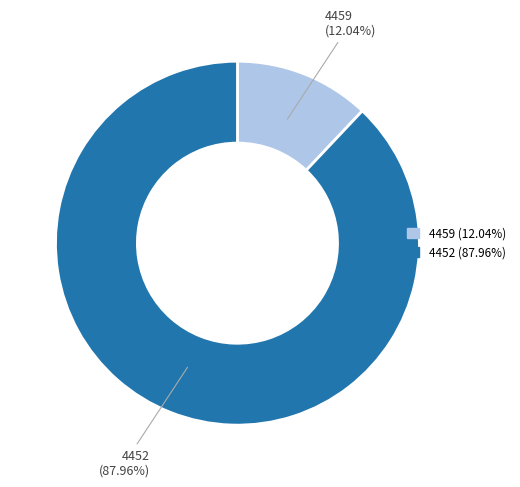

What is the ratio of the value at 4452 to the value at 4459?

7.3